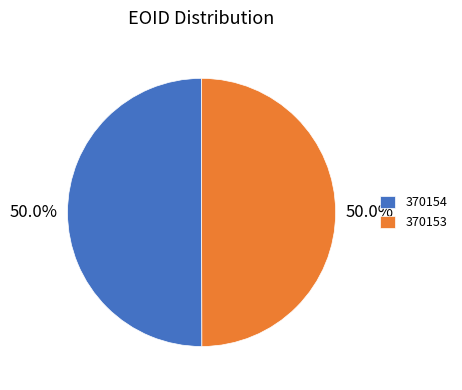

What is the total percentage of 370154 and 370153?

100.0%